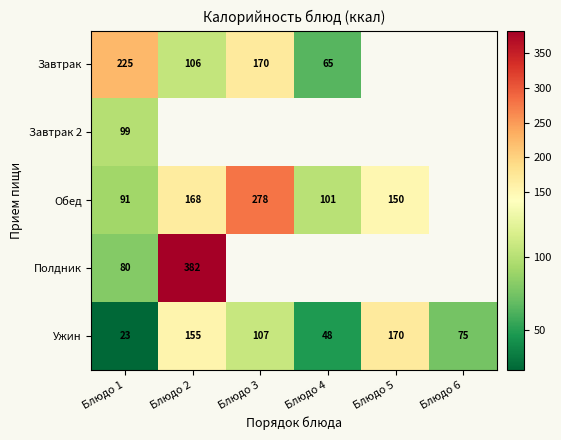

Rank the series by their maximum value, from lowest to highest.

Завтрак 2, Ужин, Завтрак, Обед, Полдник